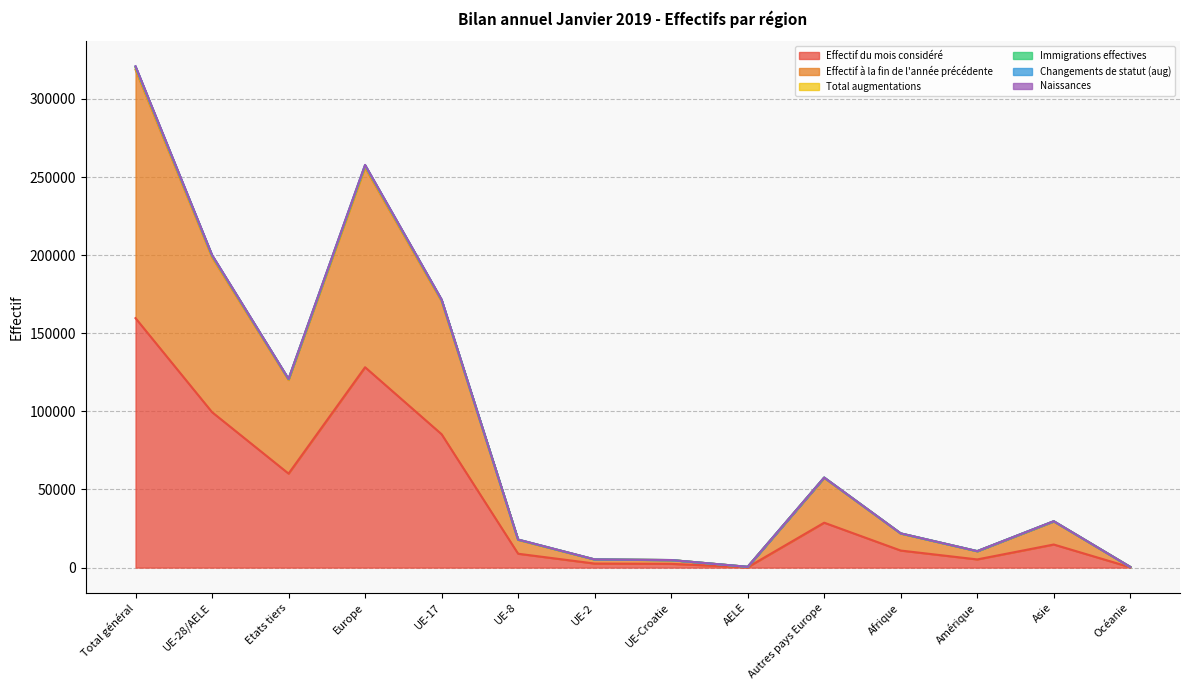

What is the maximum value for Immigrations effectives?

320918